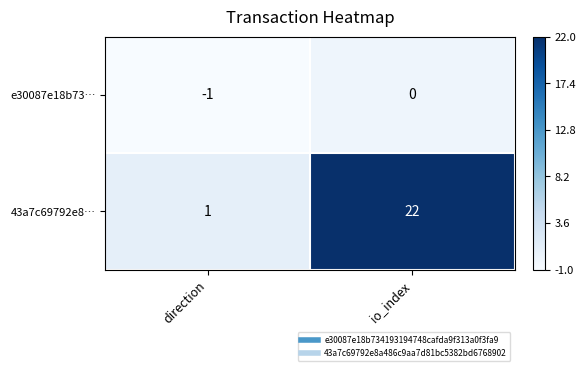

Reading left to right, transcribe all the data shown in this chart.

e30087e18b73…: direction=-1	io_index=0
43a7c69792e8…: direction=1	io_index=22